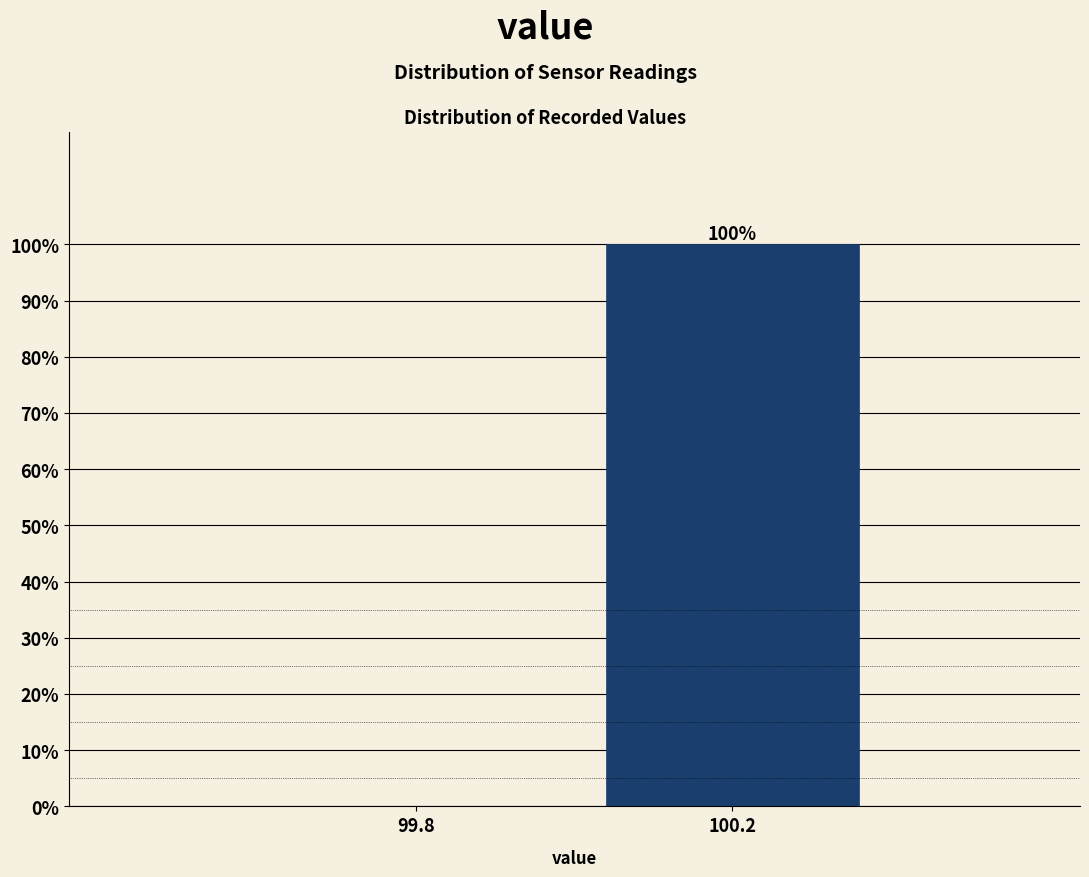

Reading right to left, transcribe all the data shown in this chart.

100.2=100	99.8=0